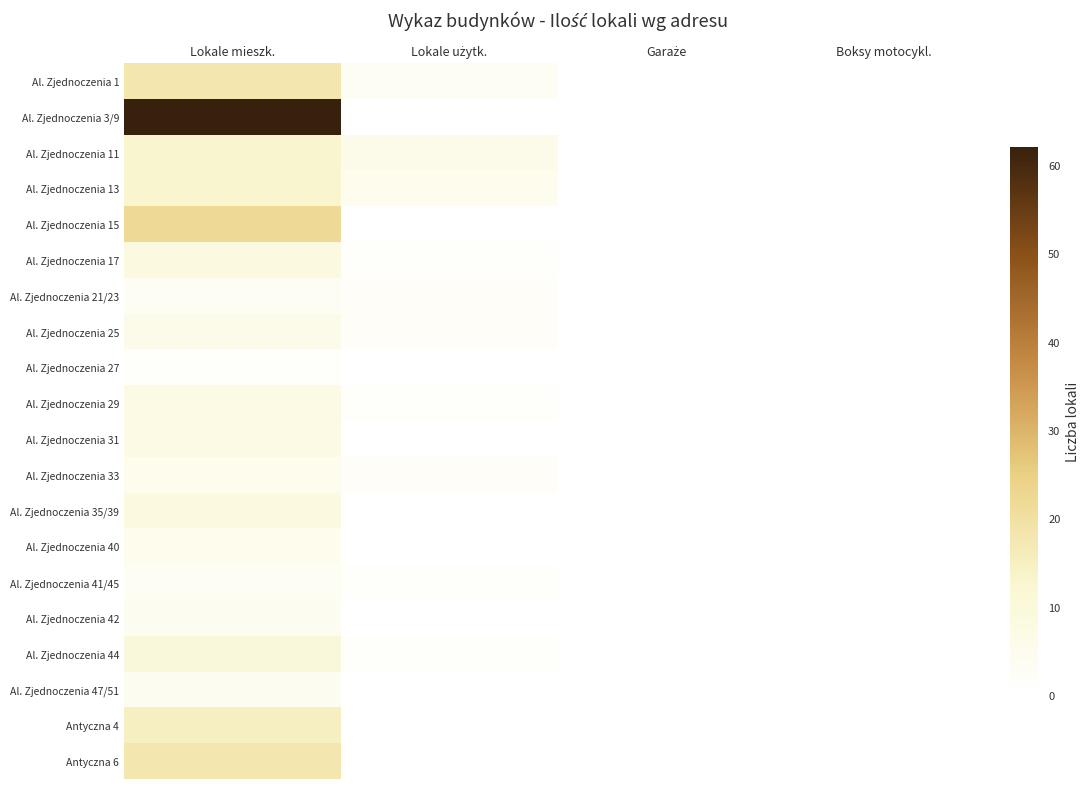

Reading right to left, transcribe all the data shown in this chart.

Al. Zjednoczenia 1: Boksy motocykl.=0	Garaże=0	Lokale użytk.=3	Lokale mieszk.=18
Al. Zjednoczenia 3/9: Boksy motocykl.=0	Garaże=0	Lokale użytk.=0	Lokale mieszk.=62
Al. Zjednoczenia 11: Boksy motocykl.=0	Garaże=0	Lokale użytk.=6	Lokale mieszk.=13
Al. Zjednoczenia 13: Boksy motocykl.=0	Garaże=0	Lokale użytk.=5	Lokale mieszk.=13
Al. Zjednoczenia 15: Boksy motocykl.=0	Garaże=0	Lokale użytk.=0	Lokale mieszk.=22
Al. Zjednoczenia 17: Boksy motocykl.=0	Garaże=0	Lokale użytk.=1	Lokale mieszk.=8
Al. Zjednoczenia 21/23: Boksy motocykl.=0	Garaże=0	Lokale użytk.=2	Lokale mieszk.=3
Al. Zjednoczenia 25: Boksy motocykl.=0	Garaże=0	Lokale użytk.=2	Lokale mieszk.=6
Al. Zjednoczenia 27: Boksy motocykl.=0	Garaże=0	Lokale użytk.=0	Lokale mieszk.=1
Al. Zjednoczenia 29: Boksy motocykl.=0	Garaże=0	Lokale użytk.=1	Lokale mieszk.=7
Al. Zjednoczenia 31: Boksy motocykl.=0	Garaże=0	Lokale użytk.=0	Lokale mieszk.=7
Al. Zjednoczenia 33: Boksy motocykl.=0	Garaże=0	Lokale użytk.=2	Lokale mieszk.=5
Al. Zjednoczenia 35/39: Boksy motocykl.=0	Garaże=0	Lokale użytk.=0	Lokale mieszk.=8
Al. Zjednoczenia 40: Boksy motocykl.=0	Garaże=0	Lokale użytk.=0	Lokale mieszk.=5
Al. Zjednoczenia 41/45: Boksy motocykl.=0	Garaże=0	Lokale użytk.=1	Lokale mieszk.=3
Al. Zjednoczenia 42: Boksy motocykl.=0	Garaże=0	Lokale użytk.=0	Lokale mieszk.=4
Al. Zjednoczenia 44: Boksy motocykl.=0	Garaże=0	Lokale użytk.=1	Lokale mieszk.=10
Al. Zjednoczenia 47/51: Boksy motocykl.=0	Garaże=0	Lokale użytk.=0	Lokale mieszk.=4
Antyczna 4: Boksy motocykl.=0	Garaże=0	Lokale użytk.=0	Lokale mieszk.=15
Antyczna 6: Boksy motocykl.=0	Garaże=0	Lokale użytk.=0	Lokale mieszk.=18